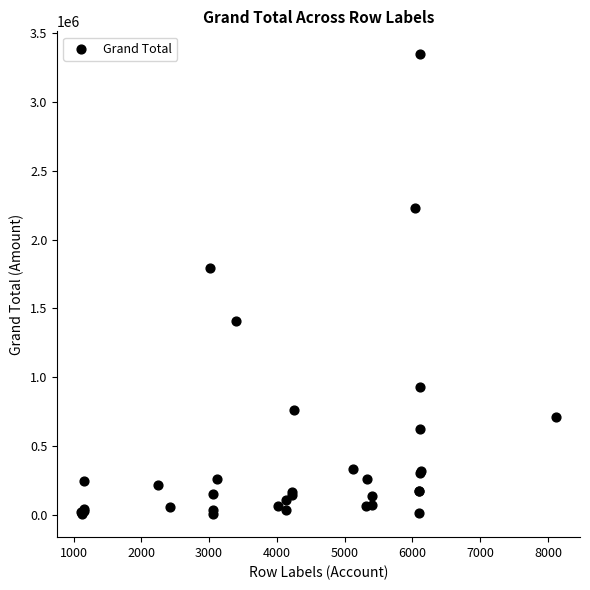

What Y value in the scatter plot is closest to 1676093?

1792181.5